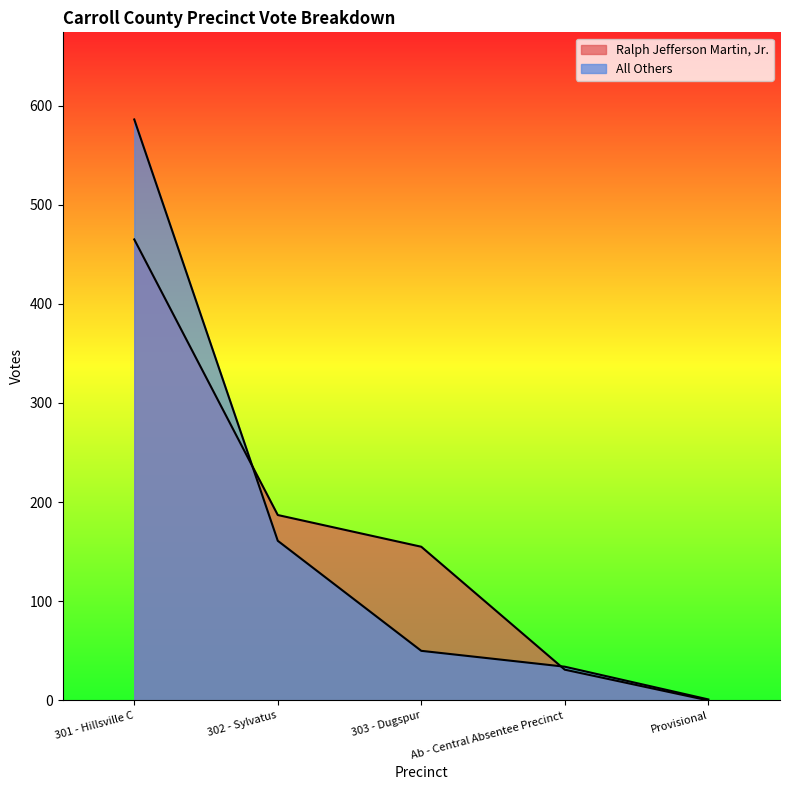

At Provisional, list the series in order from largest to smallest.

All Others, Ralph Jefferson Martin, Jr.